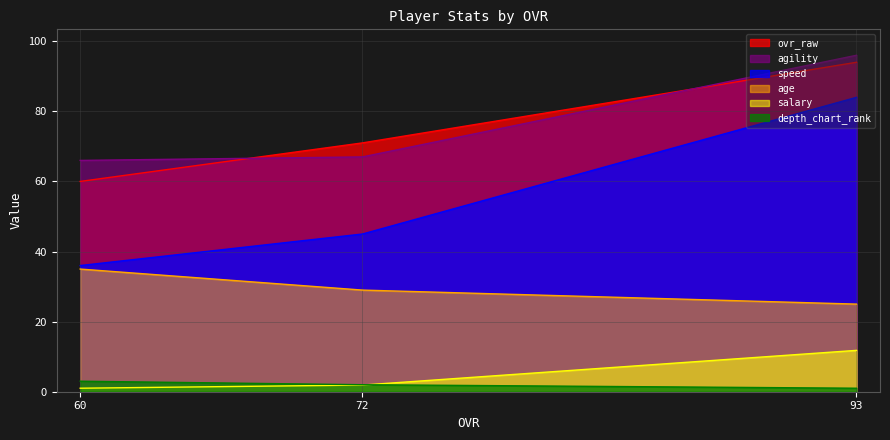

How many lines are shown in the chart?

6